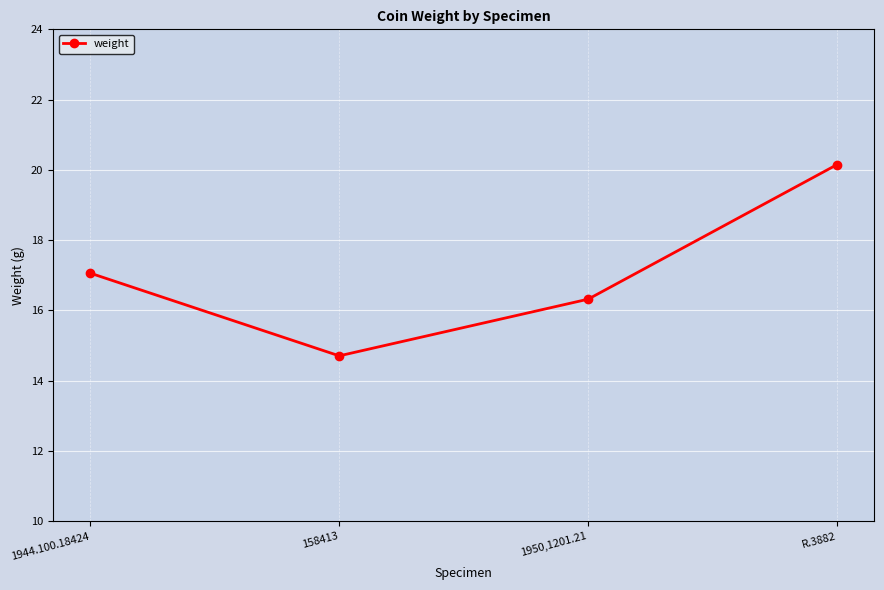

Rank the categories by value from highest to lowest.

R.3882, 1944.100.18424, 1950,1201.21, 158413